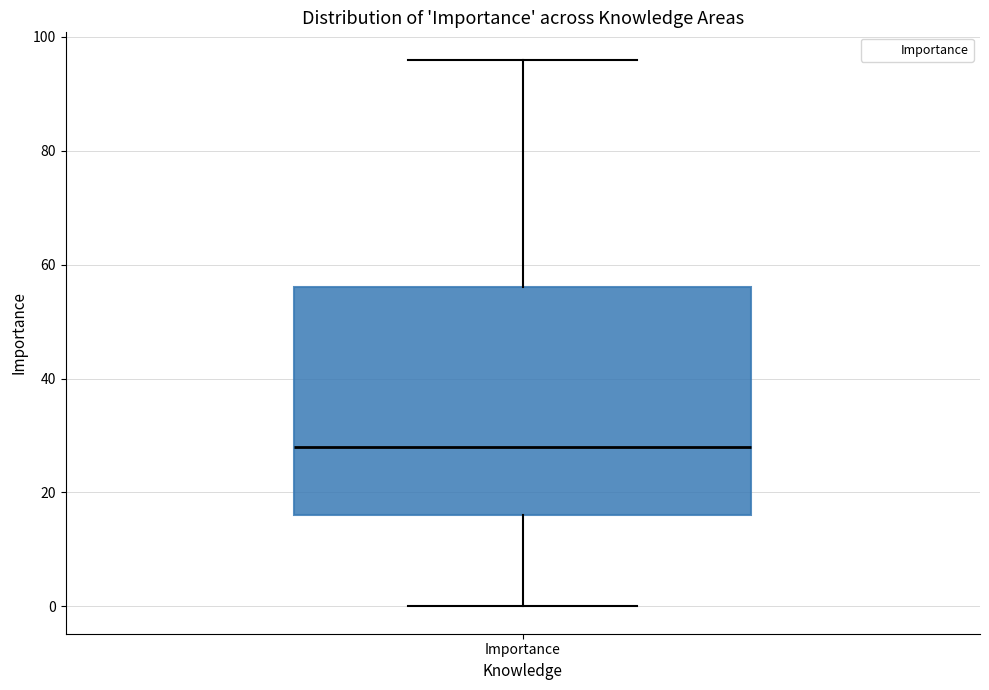

Where is the upper edge of the box for Importance on the y-axis? The values are not printed on the chart, so give them approximately, as read against the axis.

56